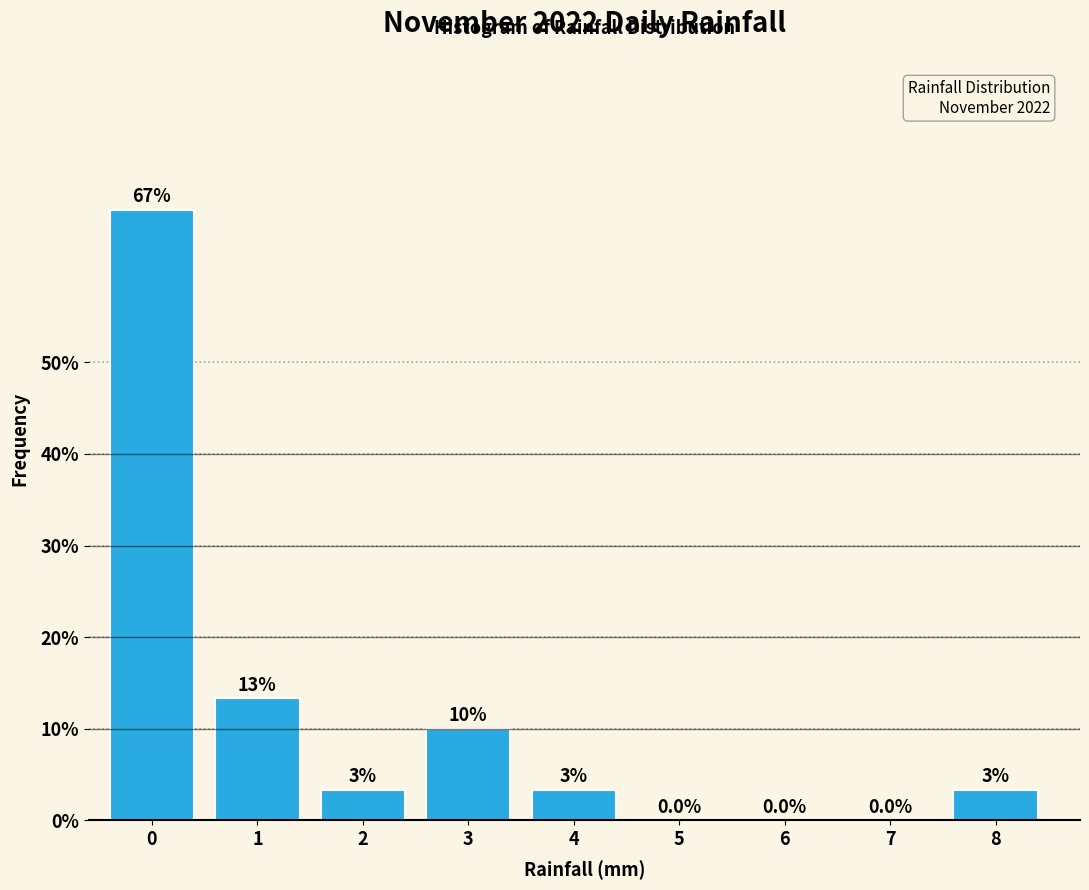

True or false: the data shows 22.7 at 1.

False